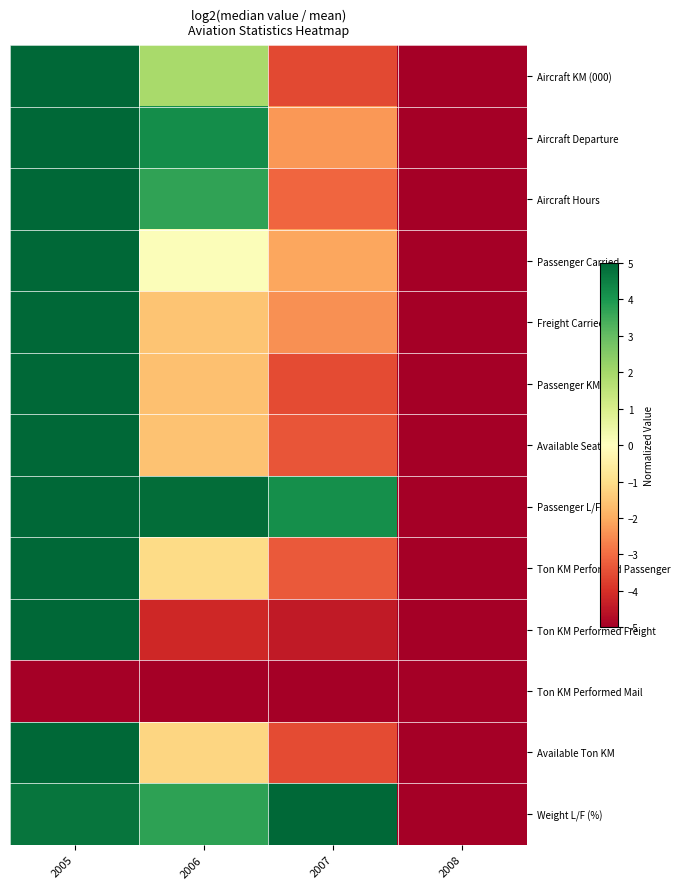

What is the difference between the highest and lowest values at 2007?

10.0